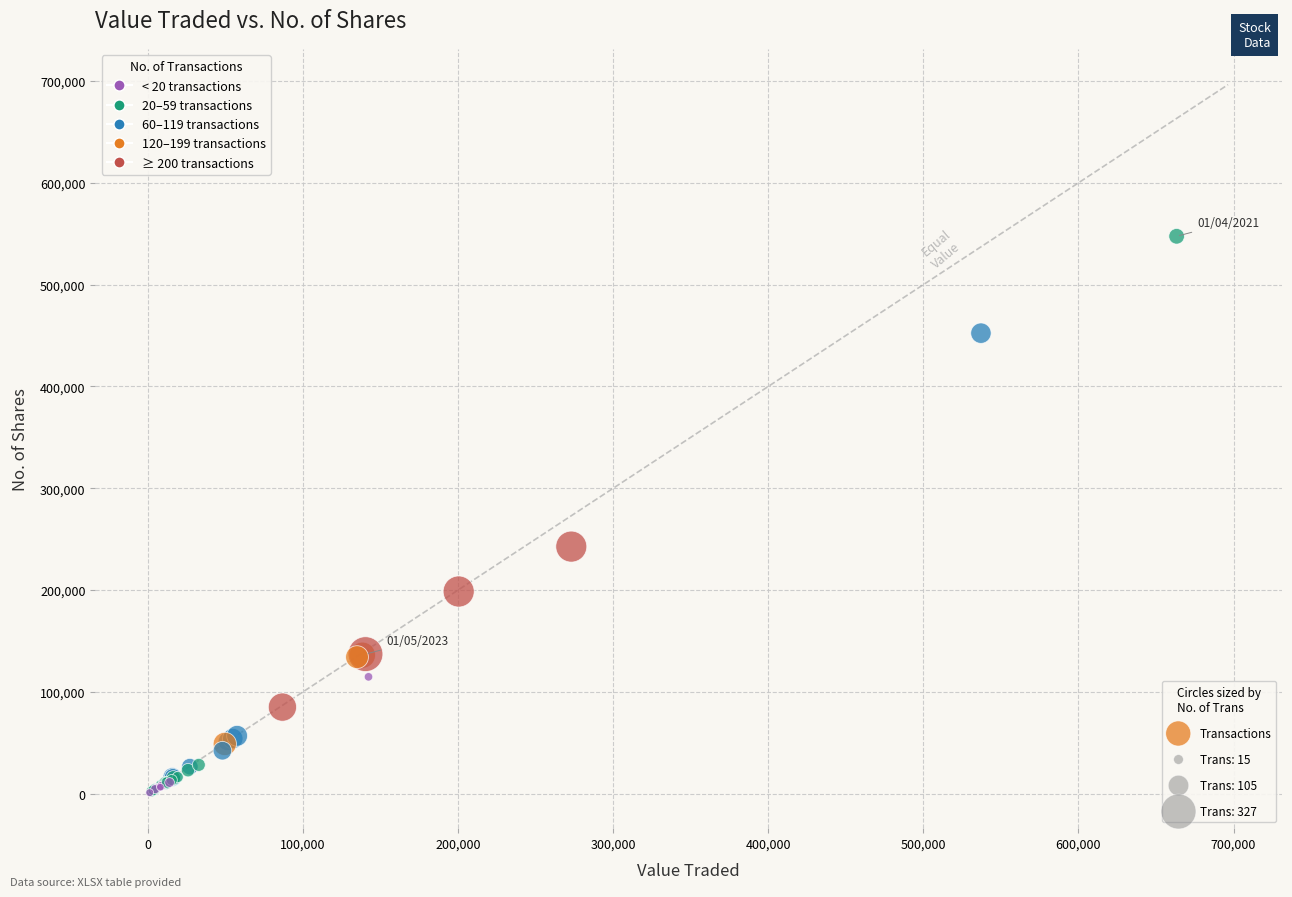

What Y value in the scatter plot is closest to 274244?

242682